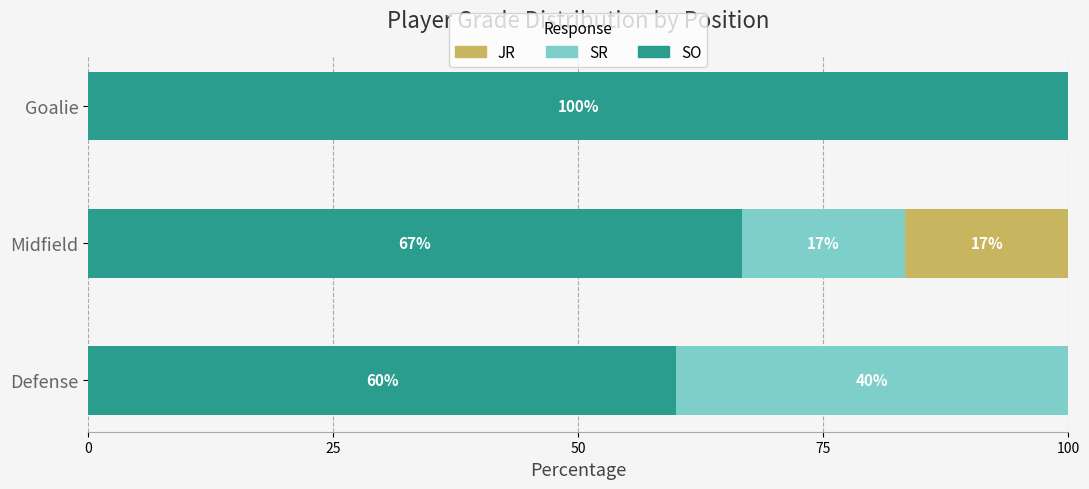

The SO series shows 111.0 at Midfield. True or false?

False